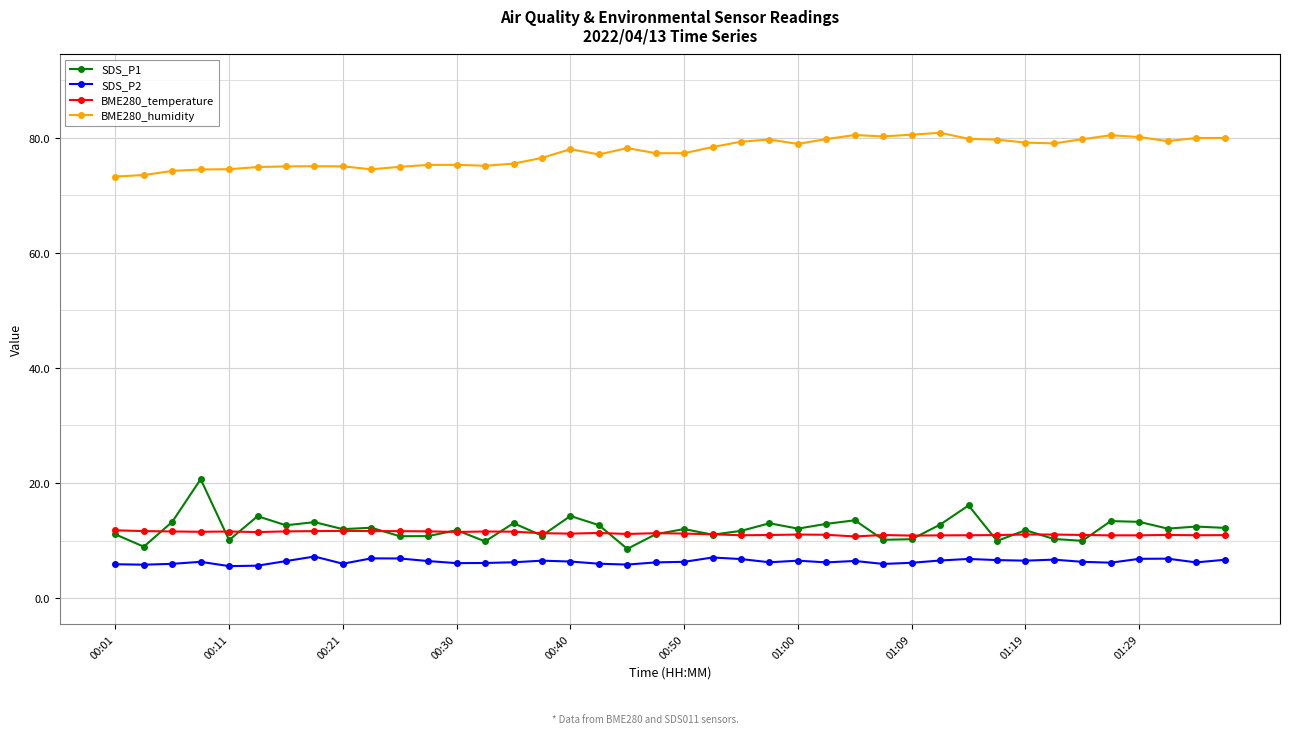

Does the chart have visible grid lines?

Yes